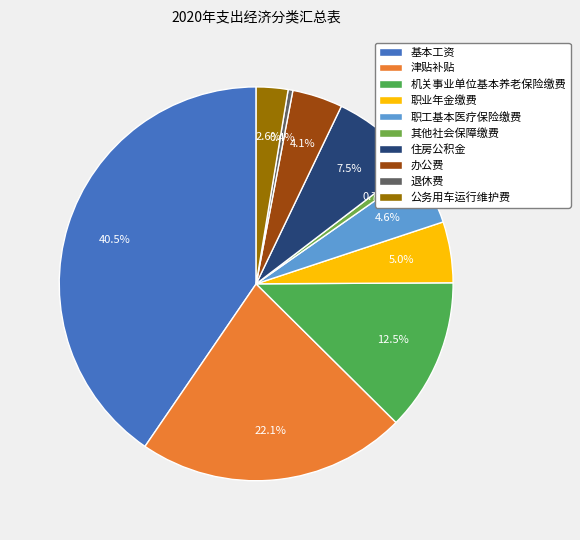

Which slice is the largest?

基本工资